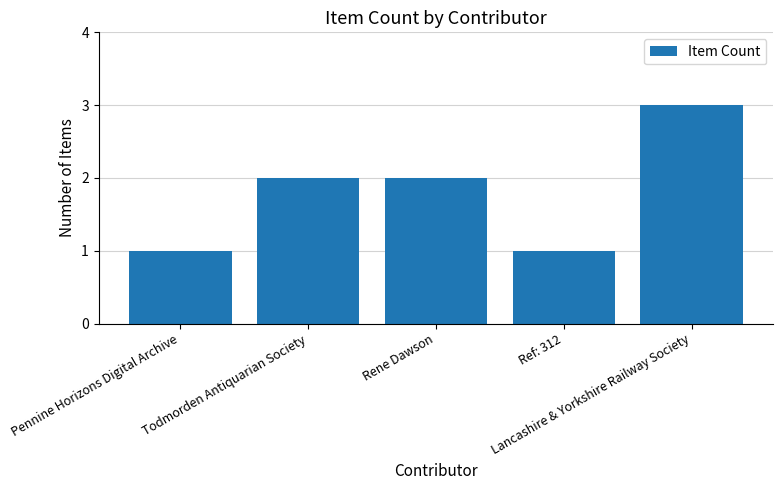

Reading right to left, what are all the values shown in this chart?

Lancashire & Yorkshire Railway Society=3	Ref: 312=1	Rene Dawson=2	Todmorden Antiquarian Society=2	Pennine Horizons Digital Archive=1